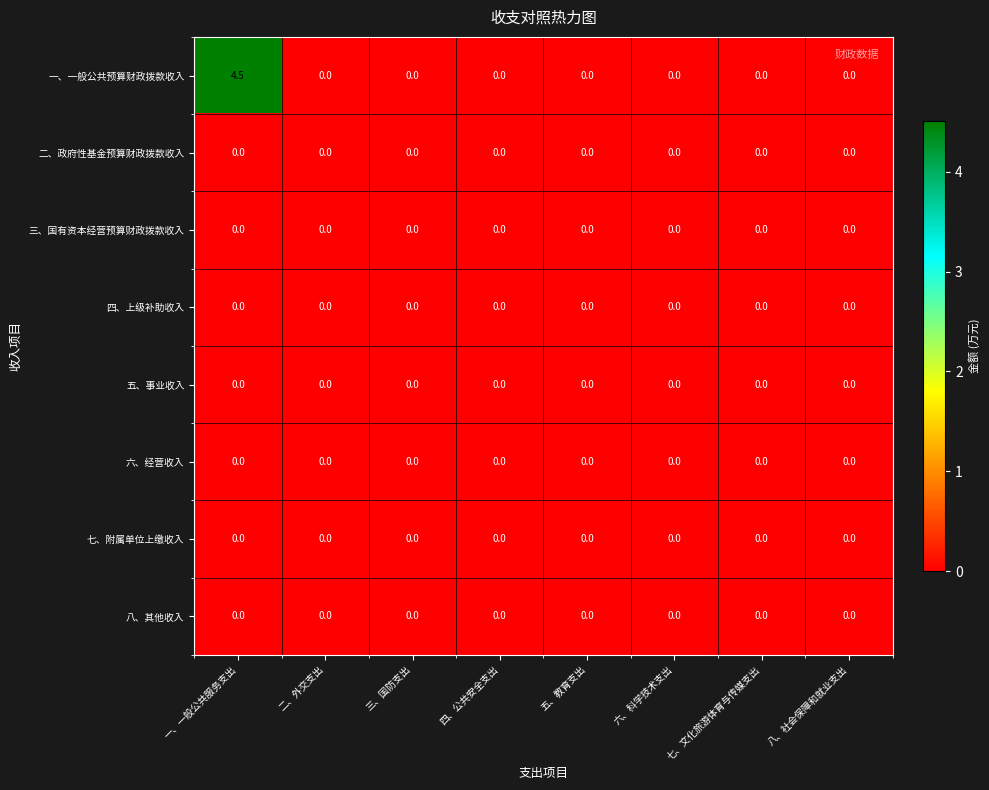

Which series has the largest total across all categories?

一、一般公共预算财政拨款收入